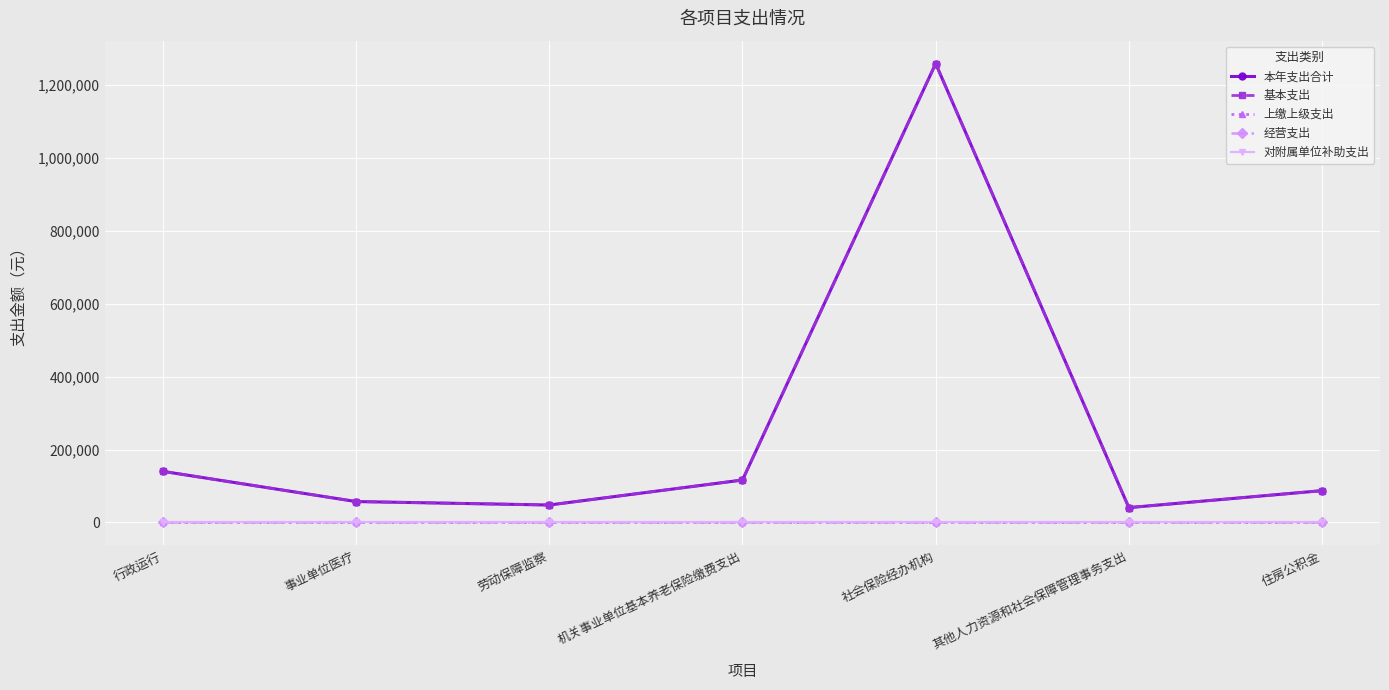

How many lines are shown in the chart?

5